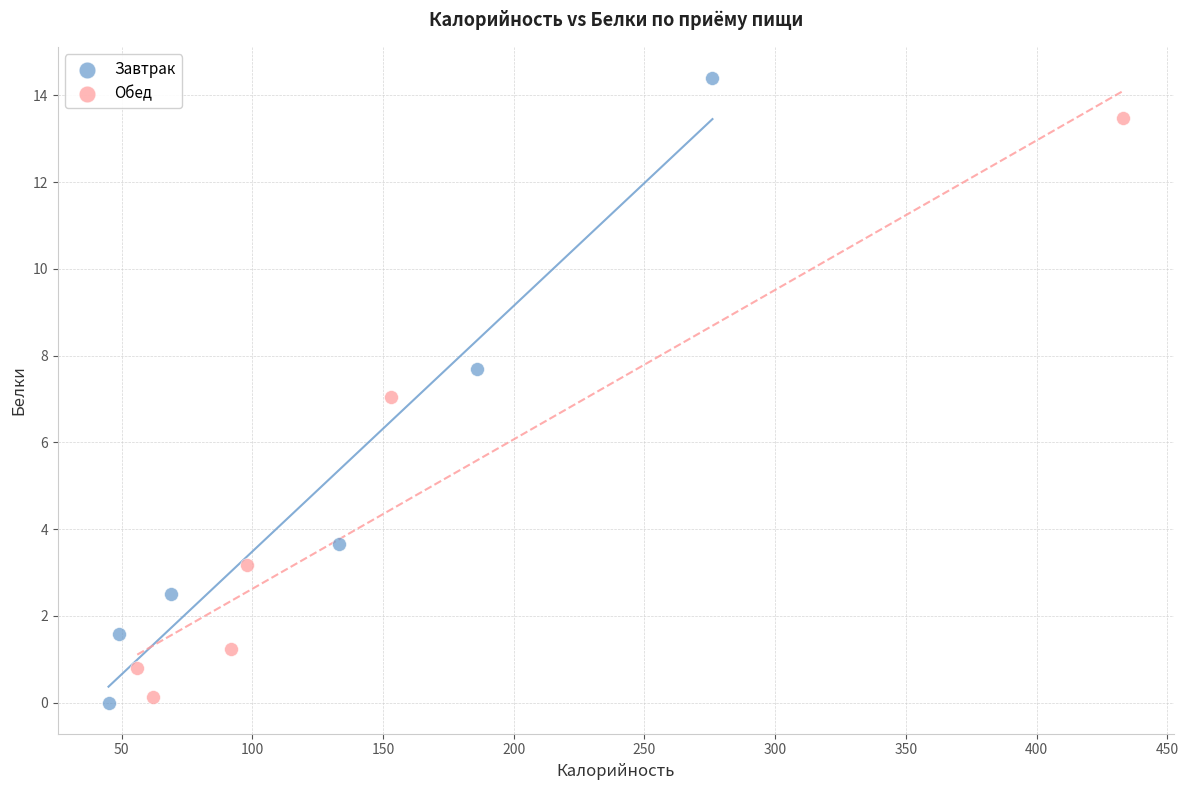

Which series has the largest Y range (max minus min)?

Завтрак